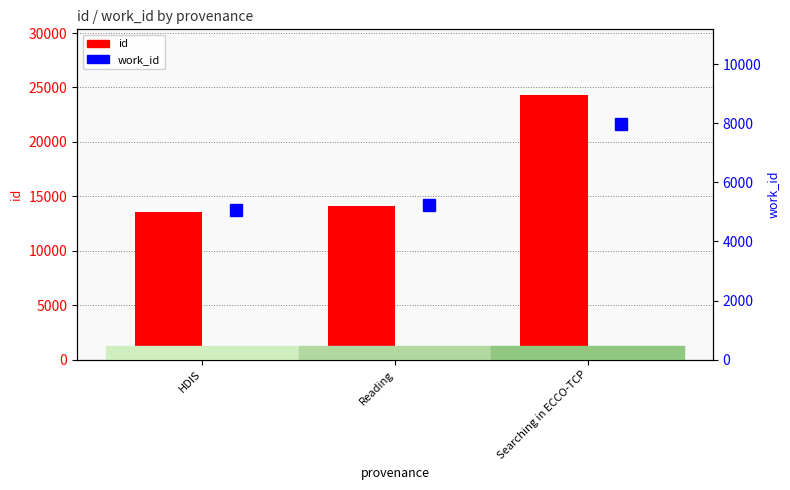

Which series has the largest range (max minus min)?

id